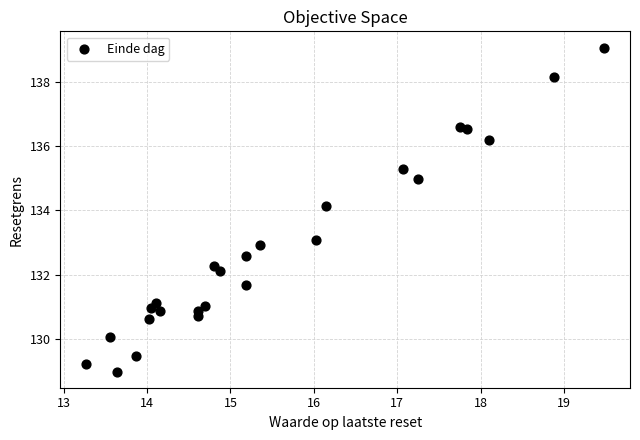

What is the range of X values (max minus min)?

6.2